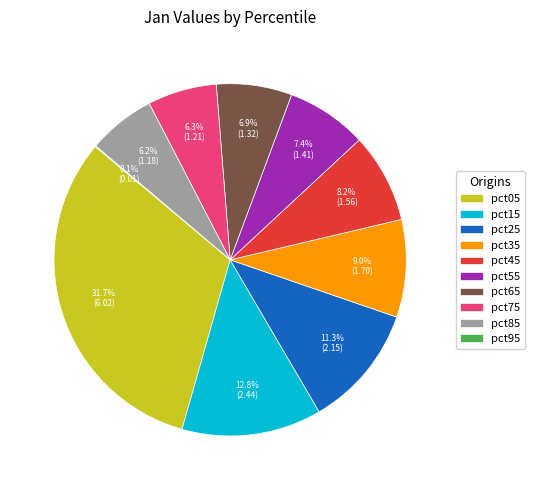

How much of the chart is everything except pct35?

91.0%